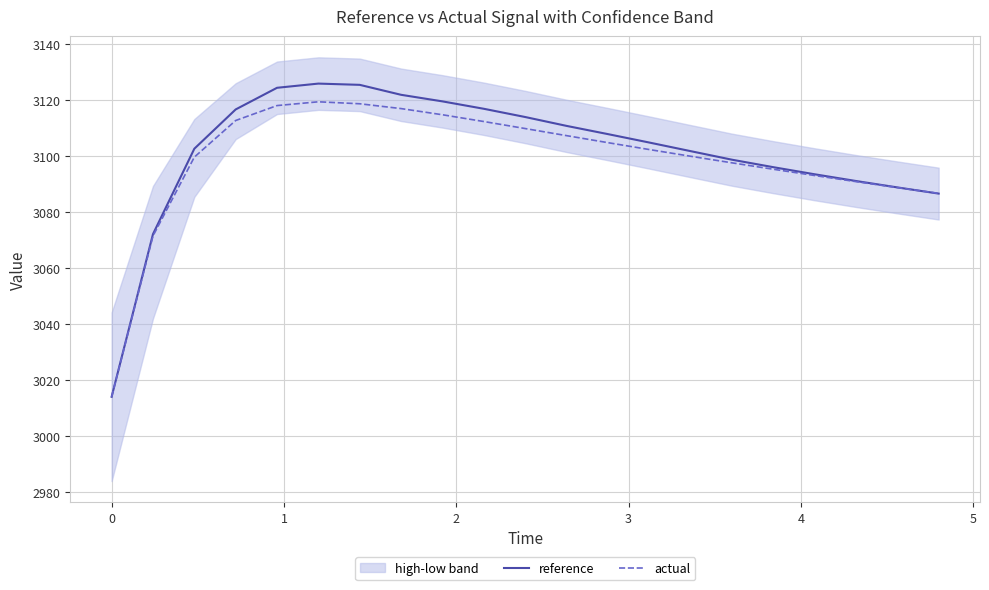

What is the maximum value for actual?

3119.4